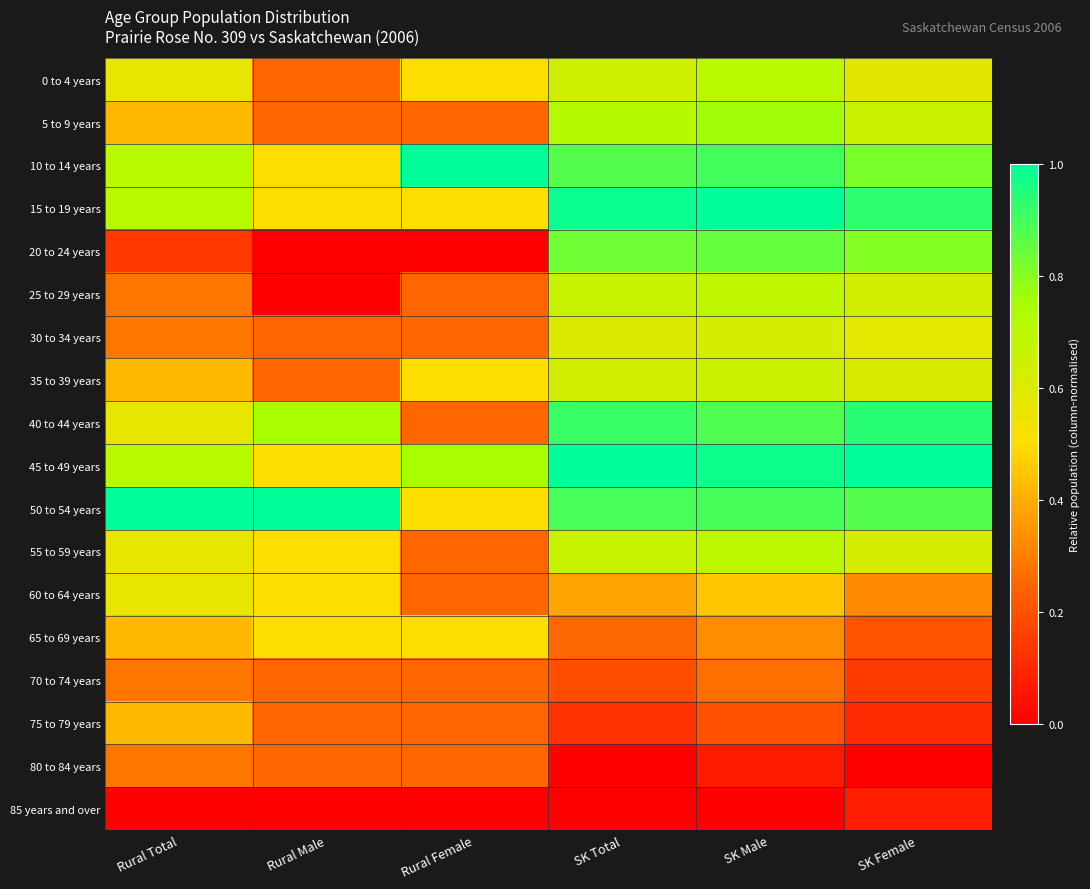

Reading left to right, list all the values displayed in this chart.

0 to 4 years: Rural Total=0.6	Rural Male=0.2	Rural Female=0.5	SK Total=0.6	SK Male=0.7	SK Female=0.6
5 to 9 years: Rural Total=0.4	Rural Male=0.2	Rural Female=0.2	SK Total=0.7	SK Male=0.8	SK Female=0.7
10 to 14 years: Rural Total=0.7	Rural Male=0.5	Rural Female=1.0	SK Total=0.9	SK Male=0.9	SK Female=0.8
15 to 19 years: Rural Total=0.7	Rural Male=0.5	Rural Female=0.5	SK Total=1.0	SK Male=1.0	SK Female=0.9
20 to 24 years: Rural Total=0.1	Rural Male=0.0	Rural Female=0.0	SK Total=0.8	SK Male=0.8	SK Female=0.8
25 to 29 years: Rural Total=0.3	Rural Male=0.0	Rural Female=0.2	SK Total=0.7	SK Male=0.7	SK Female=0.6
30 to 34 years: Rural Total=0.3	Rural Male=0.2	Rural Female=0.2	SK Total=0.6	SK Male=0.6	SK Female=0.6
35 to 39 years: Rural Total=0.4	Rural Male=0.2	Rural Female=0.5	SK Total=0.6	SK Male=0.7	SK Female=0.6
40 to 44 years: Rural Total=0.6	Rural Male=0.8	Rural Female=0.2	SK Total=0.9	SK Male=0.9	SK Female=0.9
45 to 49 years: Rural Total=0.7	Rural Male=0.5	Rural Female=0.8	SK Total=1.0	SK Male=1.0	SK Female=1.0
50 to 54 years: Rural Total=1.0	Rural Male=1.0	Rural Female=0.5	SK Total=0.9	SK Male=0.9	SK Female=0.9
55 to 59 years: Rural Total=0.6	Rural Male=0.5	Rural Female=0.2	SK Total=0.7	SK Male=0.7	SK Female=0.6
60 to 64 years: Rural Total=0.6	Rural Male=0.5	Rural Female=0.2	SK Total=0.4	SK Male=0.5	SK Female=0.3
65 to 69 years: Rural Total=0.4	Rural Male=0.5	Rural Female=0.5	SK Total=0.3	SK Male=0.3	SK Female=0.2
70 to 74 years: Rural Total=0.3	Rural Male=0.2	Rural Female=0.2	SK Total=0.2	SK Male=0.3	SK Female=0.1
75 to 79 years: Rural Total=0.4	Rural Male=0.2	Rural Female=0.2	SK Total=0.1	SK Male=0.2	SK Female=0.1
80 to 84 years: Rural Total=0.3	Rural Male=0.2	Rural Female=0.2	SK Total=0.0	SK Male=0.1	SK Female=0.0
85 years and over: Rural Total=0.0	Rural Male=0.0	Rural Female=0.0	SK Total=0.0	SK Male=0.0	SK Female=0.1